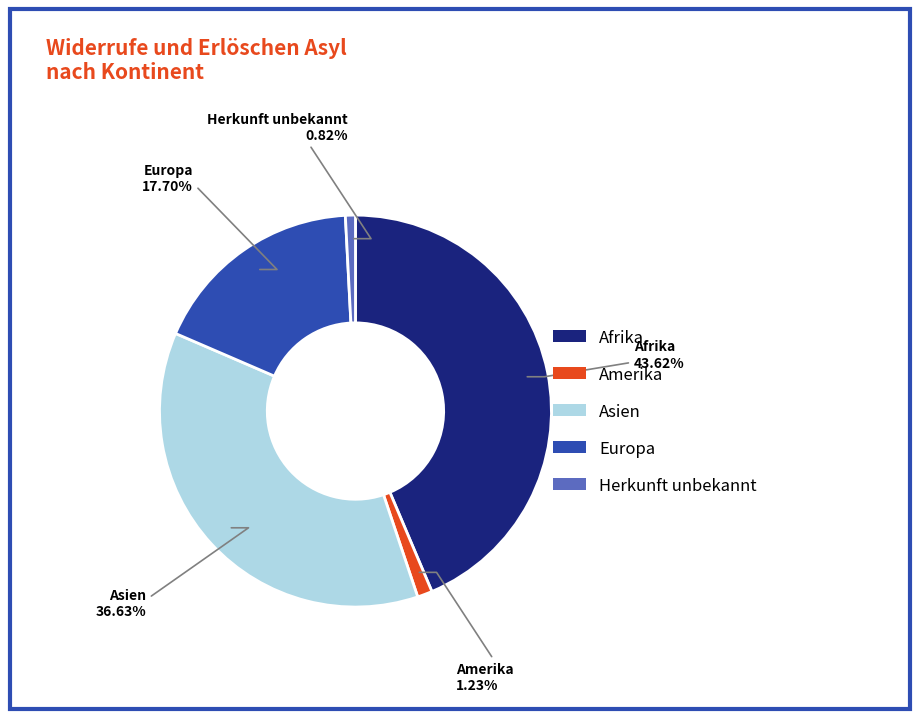

How many segments does this pie chart have?

5